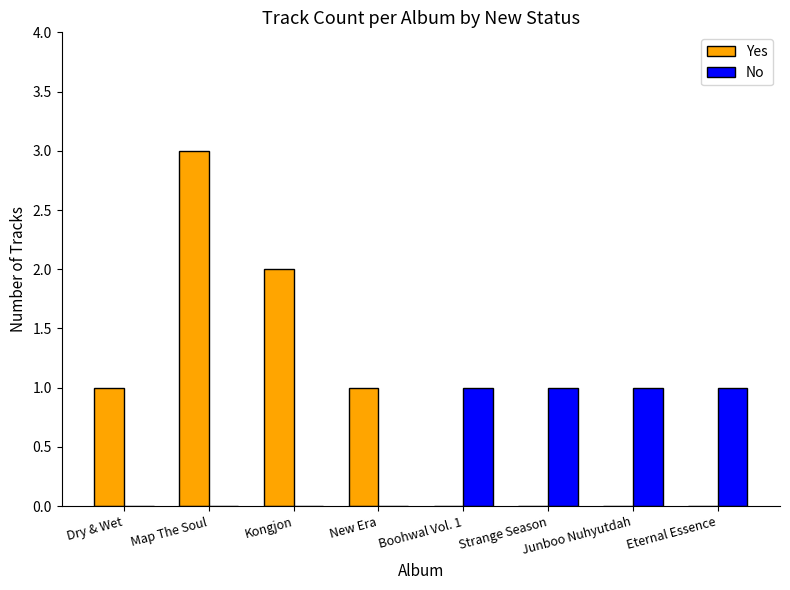

Reading left to right, list all the values displayed in this chart.

Yes: Dry & Wet=1	Map The Soul=3	Kongjon=2	New Era=1	Boohwal Vol. 1=0	Strange Season=0	Junboo Nuhyutdah=0	Eternal Essence=0
No: Dry & Wet=0	Map The Soul=0	Kongjon=0	New Era=0	Boohwal Vol. 1=1	Strange Season=1	Junboo Nuhyutdah=1	Eternal Essence=1